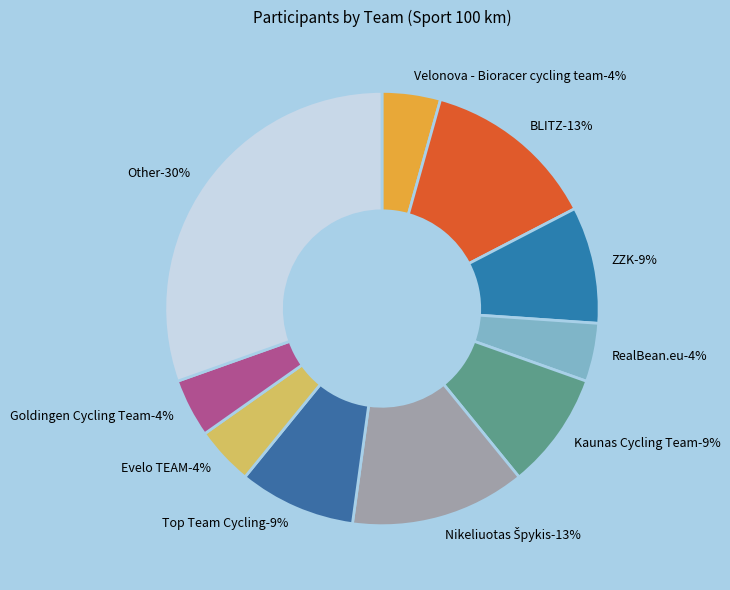

Is there a majority slice in this chart?

No